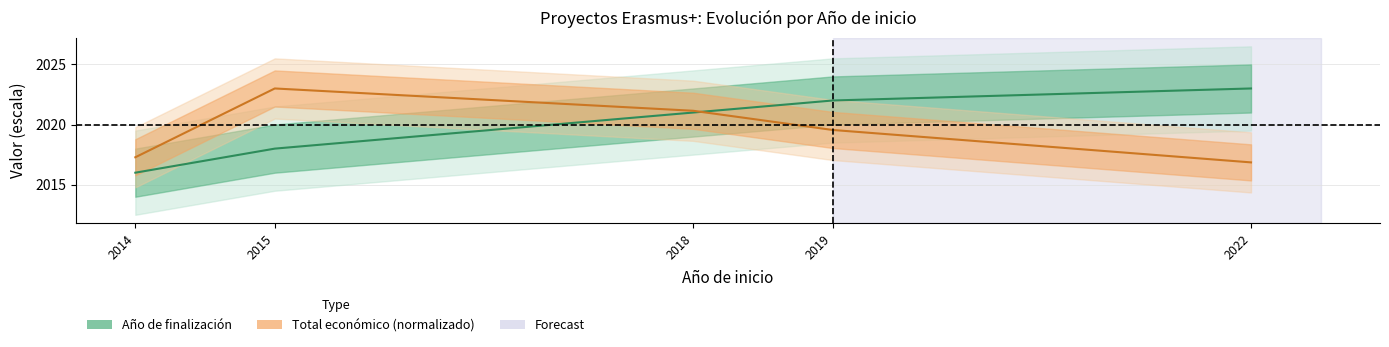

At which category is the sum across all series the highest?

2018